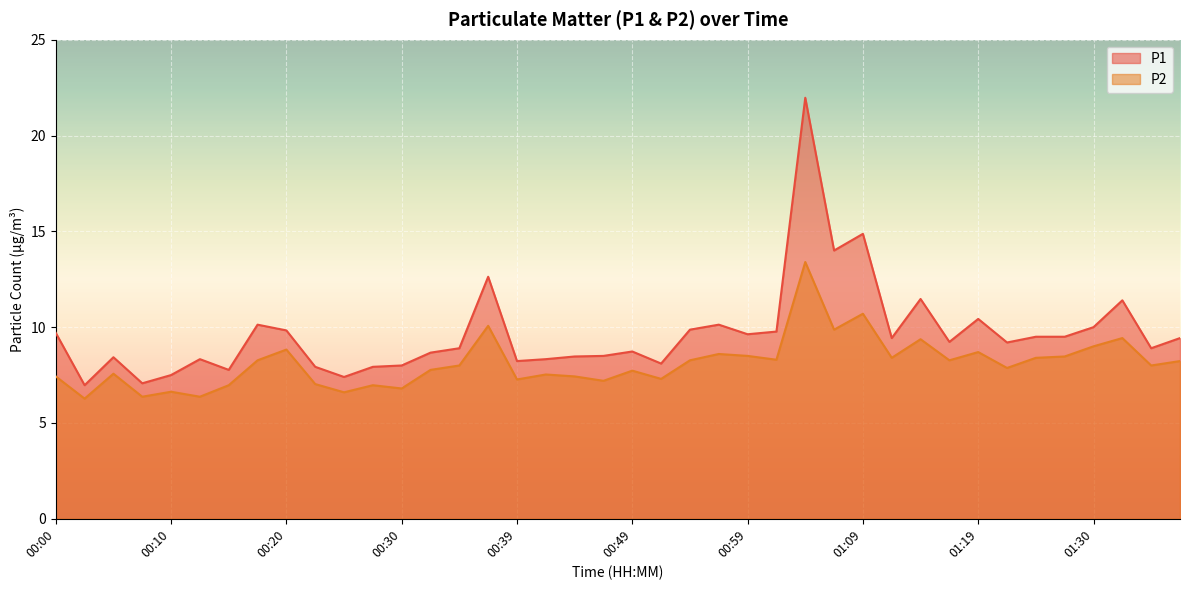

Rank the series at 00:15 from lowest to highest value.

P2, P1